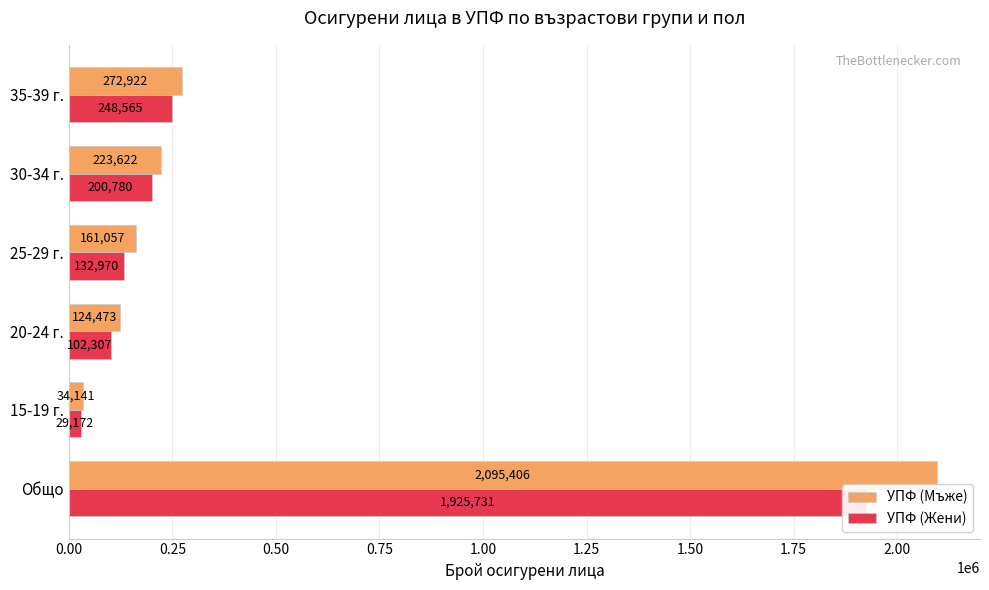

What is the difference between the maximum and second lowest values in the УПФ (Мъже) series?

1970933